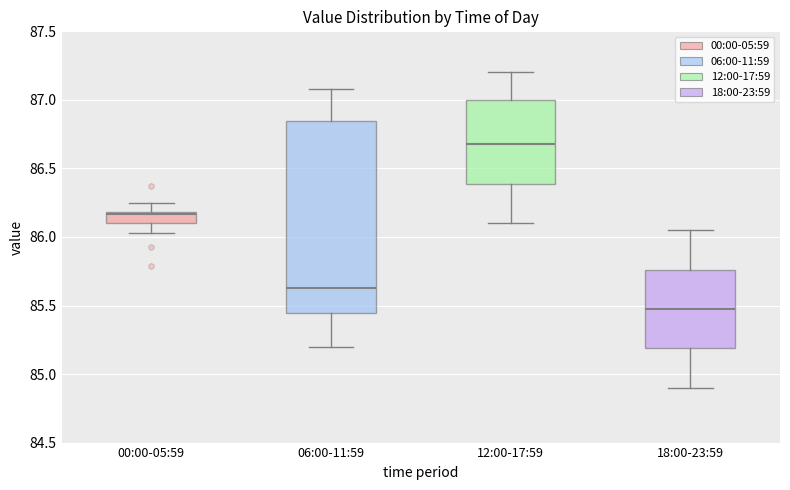

Which box's median line is the highest?

12:00-17:59